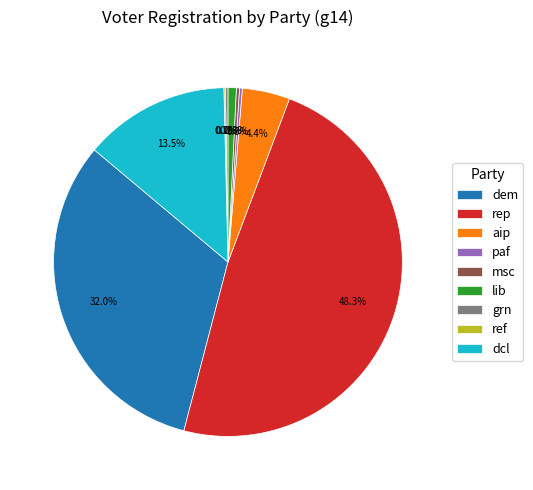

Which category has the biggest portion of the pie?

rep